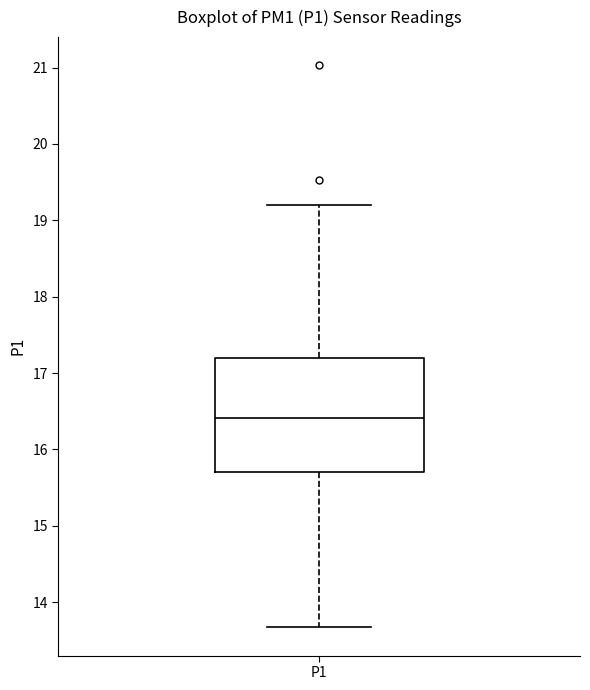

Transcribe this box plot: give where the median line is, the range the box spans, and where the two whiskers end, as read against the y-axis. The values are not printed on the chart, so give them approximately, as read against the axis.

median 16.4, box 15.7 to 17.2, whiskers 13.7 to 19.2